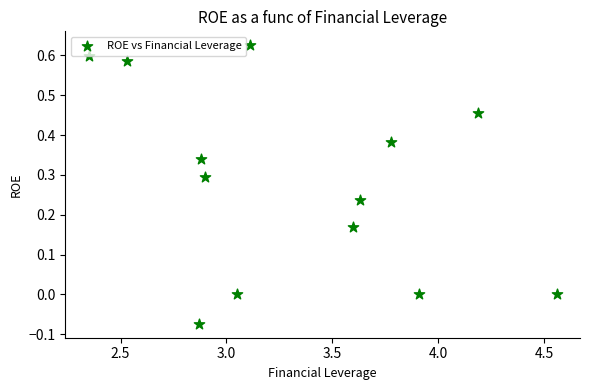

What is the range of Y values (max minus min)?

0.7